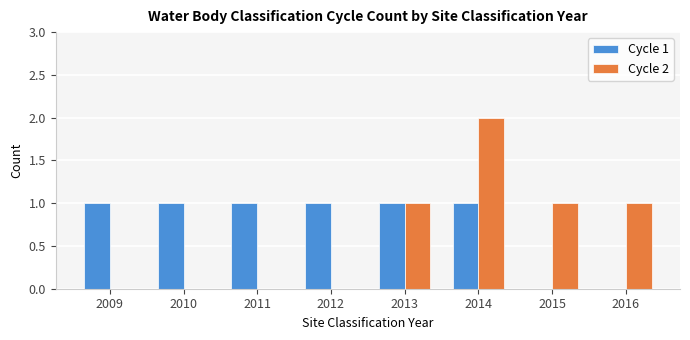

What is the difference between the Cycle 2 values at 2009 and 2013?

1